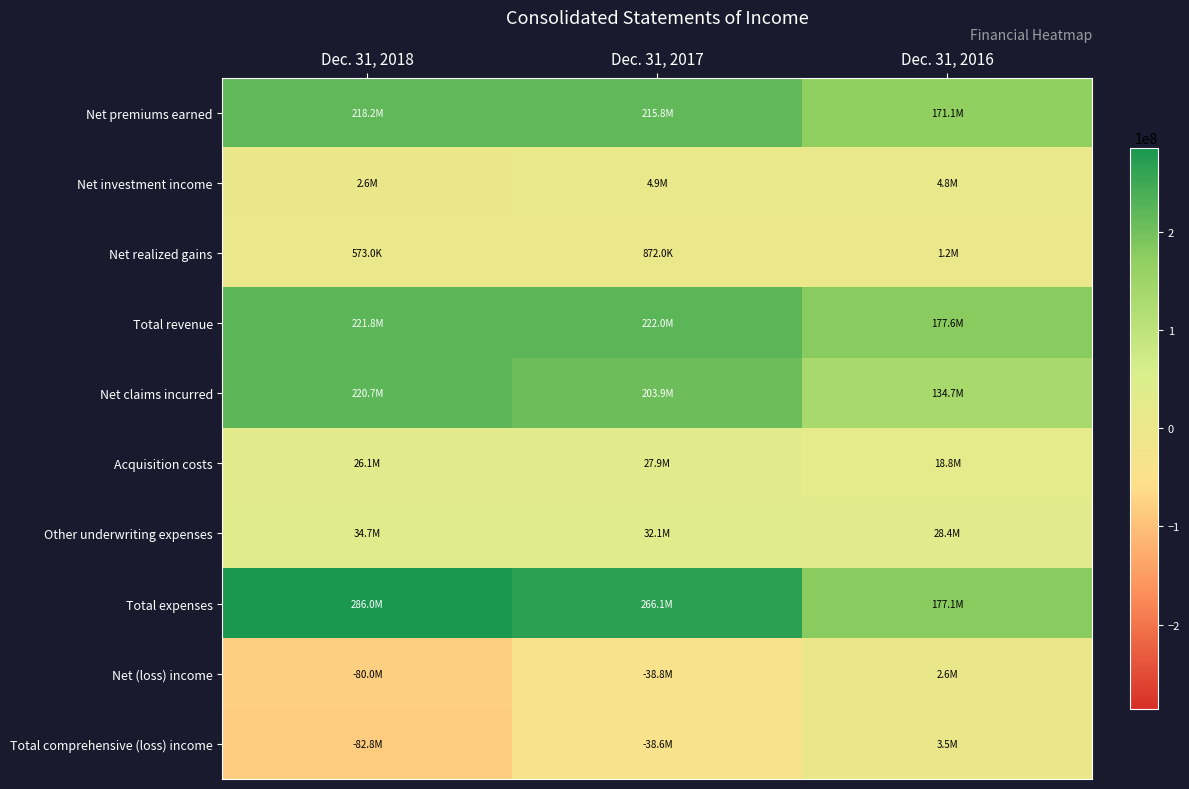

Reading right to left, list all the values displayed in this chart.

Net premiums earned: Dec. 31, 2016=171058000	Dec. 31, 2017=215771000	Dec. 31, 2018=218218000
Net investment income: Dec. 31, 2016=4824000	Dec. 31, 2017=4897000	Dec. 31, 2018=2647000
Net realized gains: Dec. 31, 2016=1230000	Dec. 31, 2017=872000	Dec. 31, 2018=573000
Total revenue: Dec. 31, 2016=177579000	Dec. 31, 2017=221975000	Dec. 31, 2018=221766000
Net claims incurred: Dec. 31, 2016=134746000	Dec. 31, 2017=203873000	Dec. 31, 2018=220662000
Acquisition costs: Dec. 31, 2016=18803000	Dec. 31, 2017=27885000	Dec. 31, 2018=26115000
Other underwriting expenses: Dec. 31, 2016=28399000	Dec. 31, 2017=32140000	Dec. 31, 2018=34725000
Total expenses: Dec. 31, 2016=177067000	Dec. 31, 2017=266128000	Dec. 31, 2018=285967000
Net (loss) income: Dec. 31, 2016=2646000	Dec. 31, 2017=-38810000	Dec. 31, 2018=-80012000
Total comprehensive (loss) income: Dec. 31, 2016=3458000	Dec. 31, 2017=-38558000	Dec. 31, 2018=-82806000